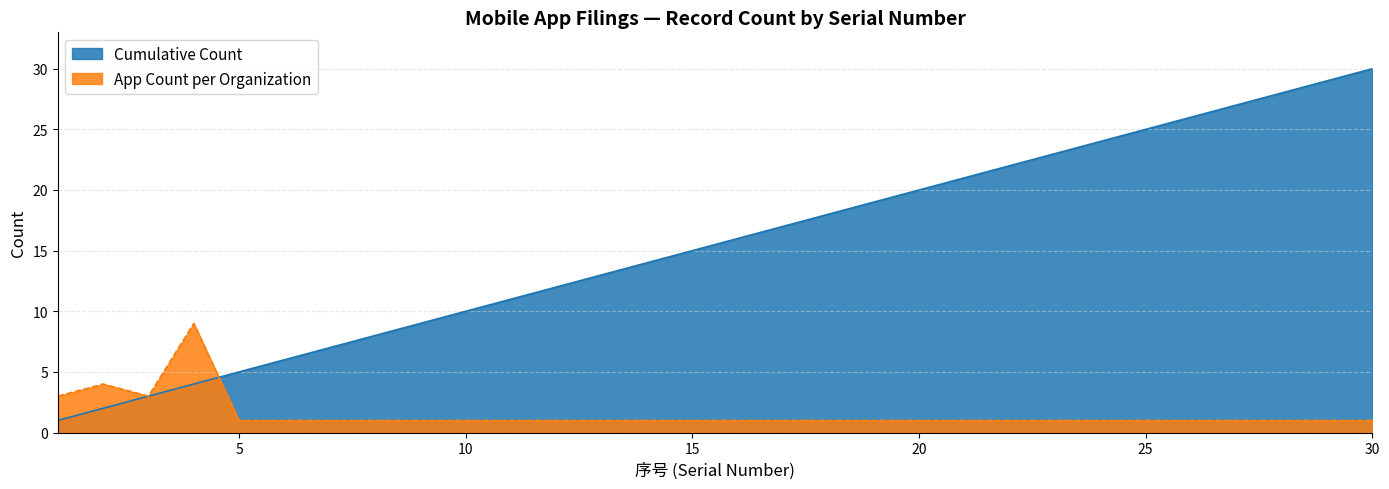

Does the chart display data point markers on the line(s)?

No